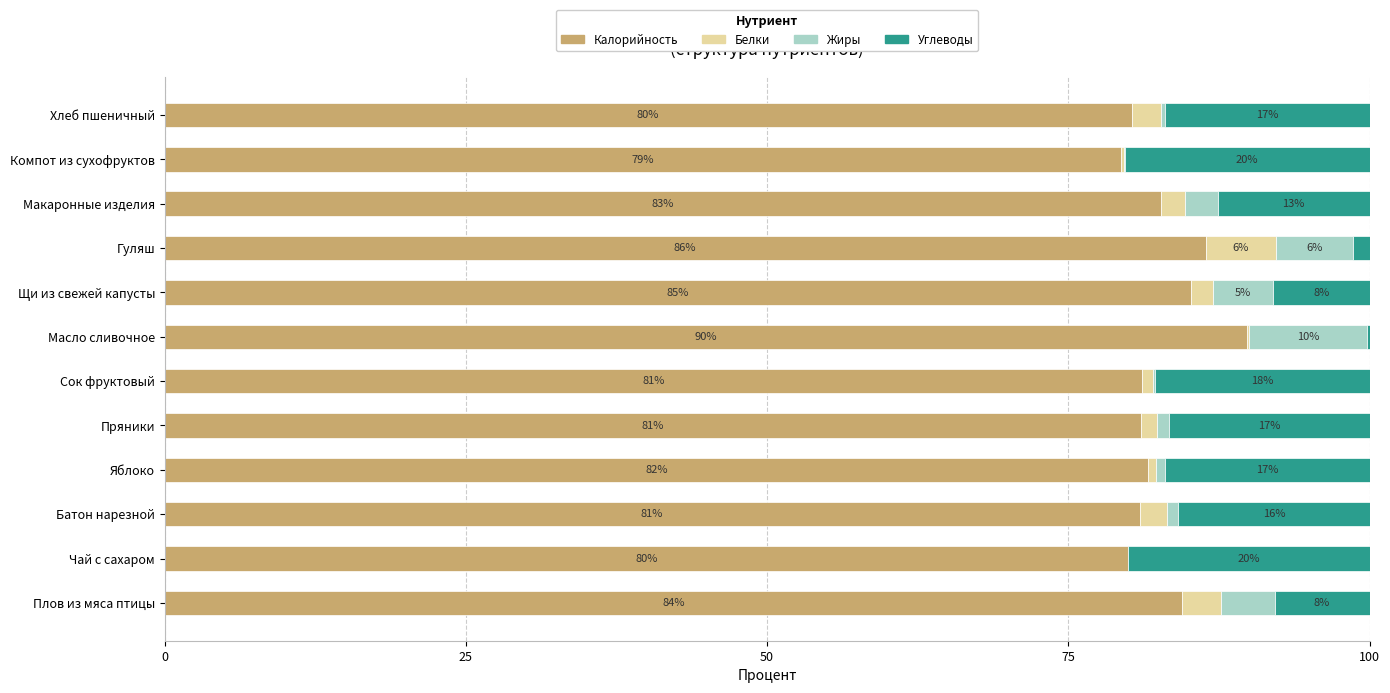

What is the highest value of the Калорийность series?

89.9